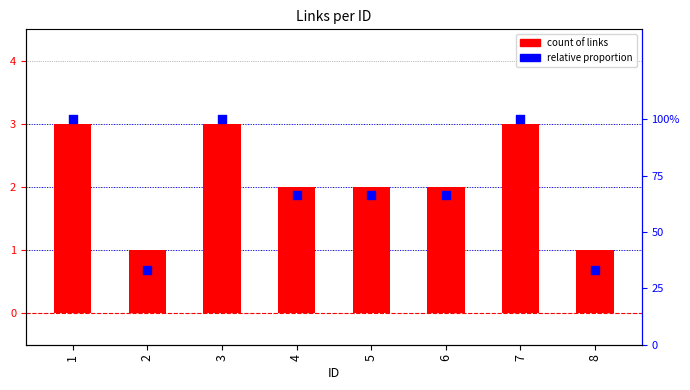

At how many categories does at least one series exceed 2?

3